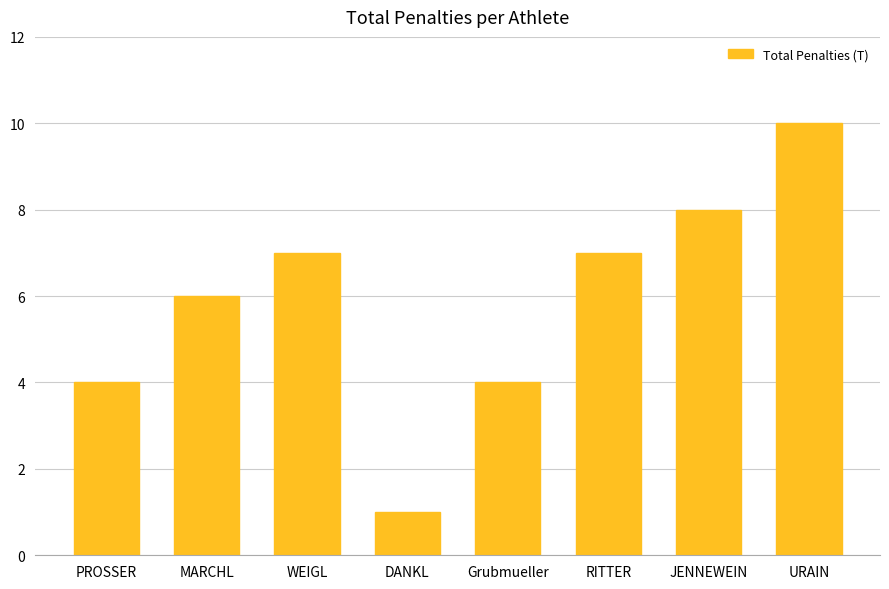

What is the label of the 4th bar from the right?

Grubmueller